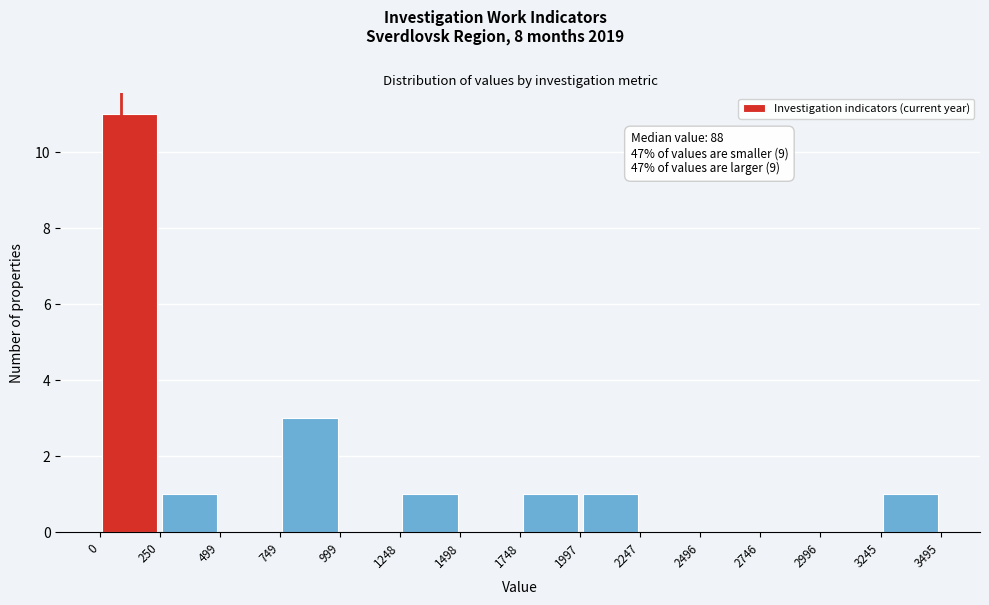

Over which range of the x-axis is the bar tallest?

0 to 250